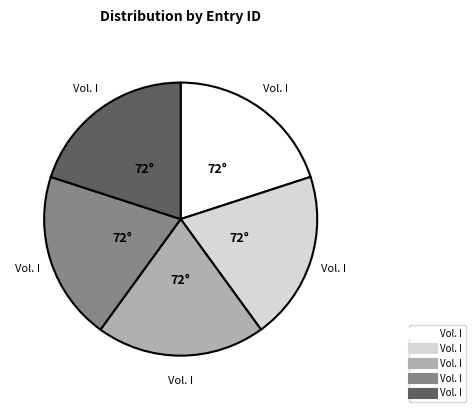

Does any single category account for the majority?

No